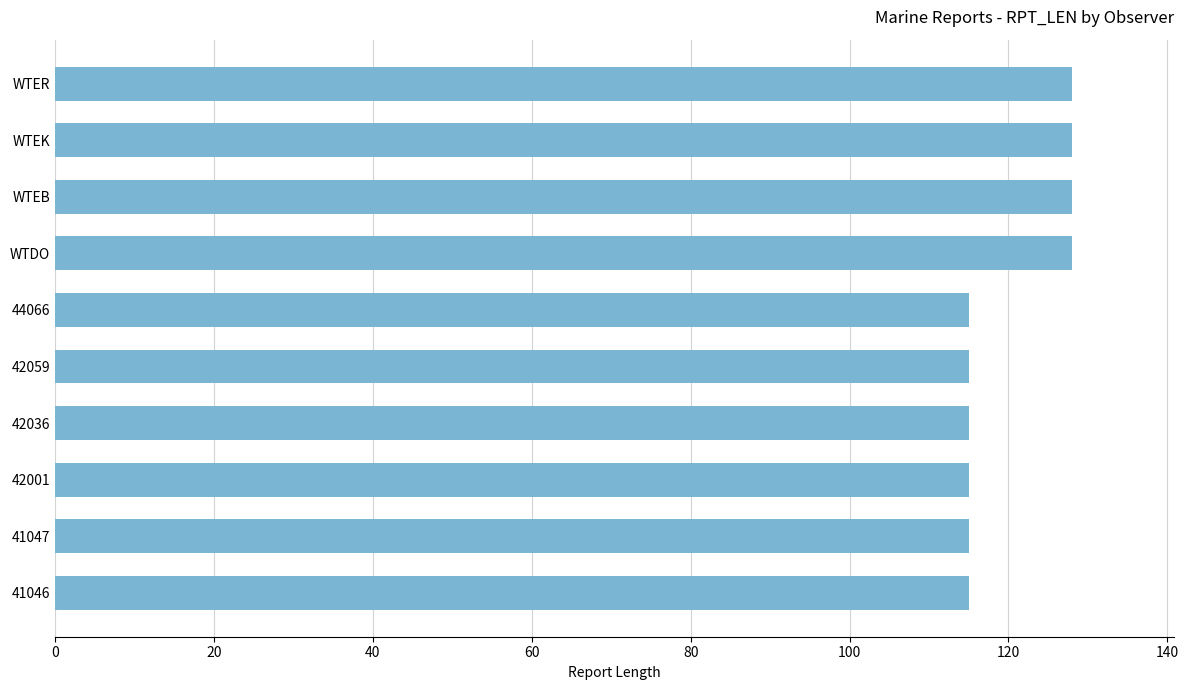

What is the difference between the maximum and second lowest values?

13